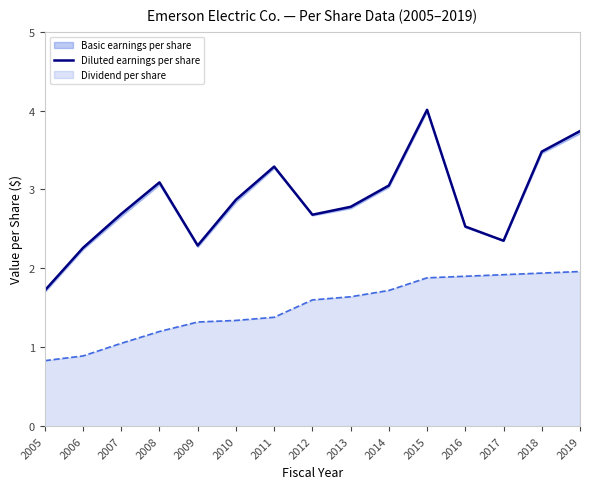

What is the ratio of the value at 2015 to the value at 2018?

1.2